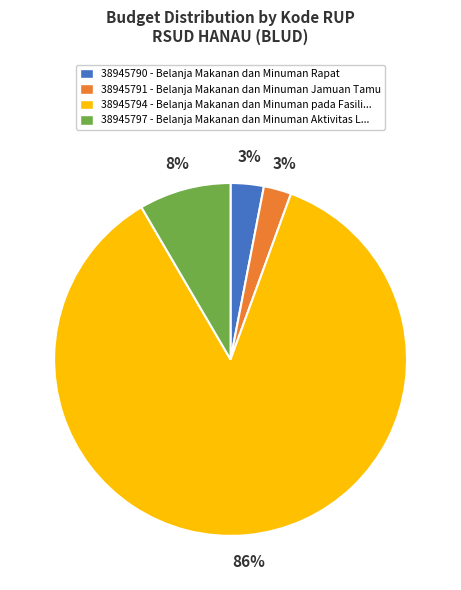

What percentage is the 38945791 slice, to the nearest percent?

3%